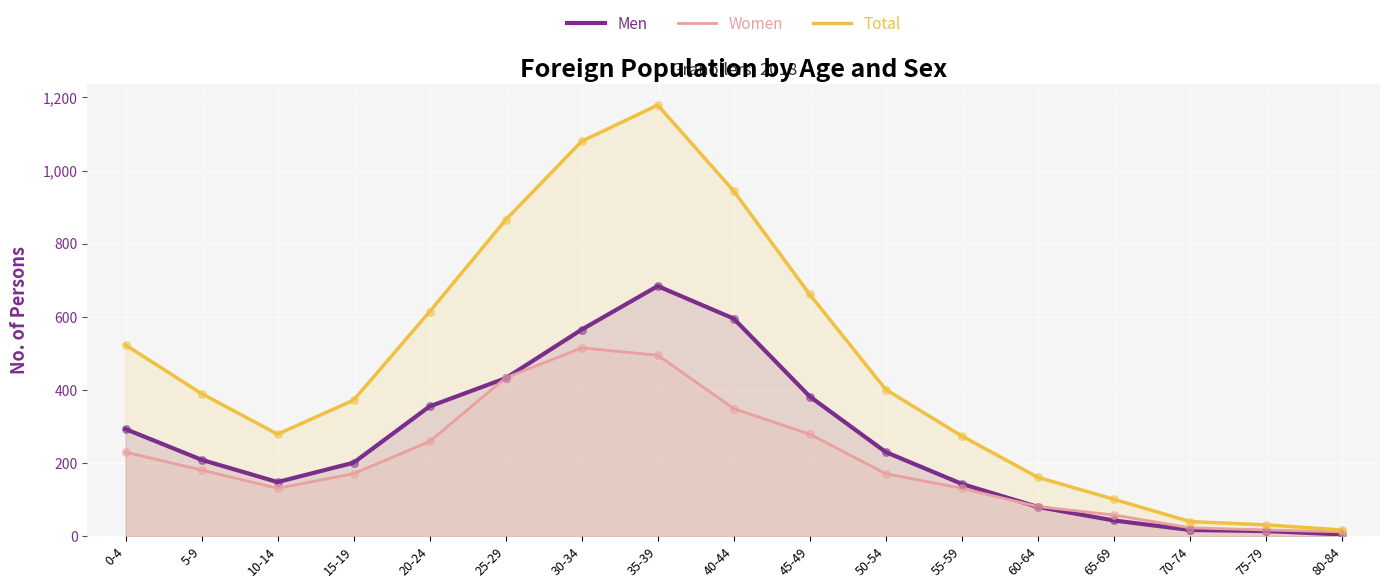

Which series has the largest Y range (max minus min)?

Total